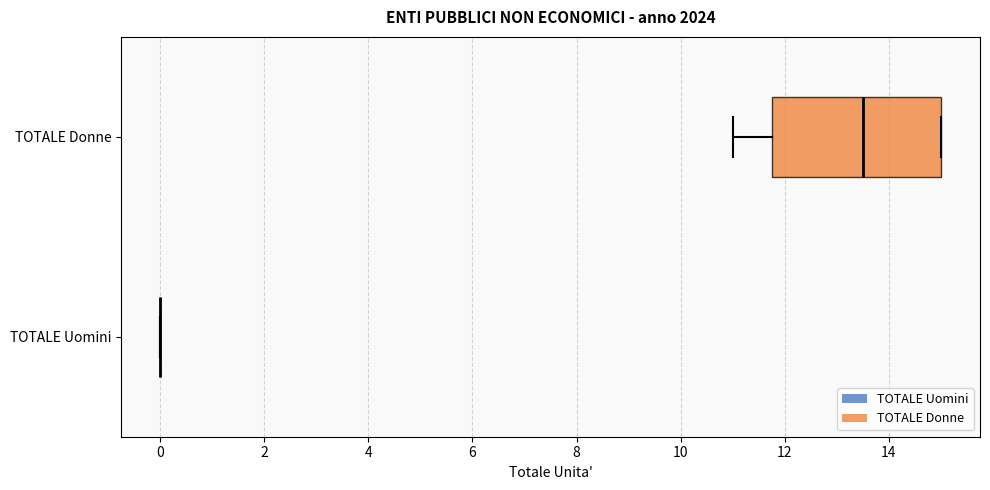

Reading bottom to top, read every box against the x-axis: the position of its median line, the range the box covers, and the ends of its whiskers. The values are not printed on the chart, so give them approximately, as read against the axis.

TOTALE Uomini: box collapsed to a line at 0.0, whiskers 0.0 to 0.0
TOTALE Donne: median 13.6, box 11.8 to 15.0, whiskers 11.0 to 15.0